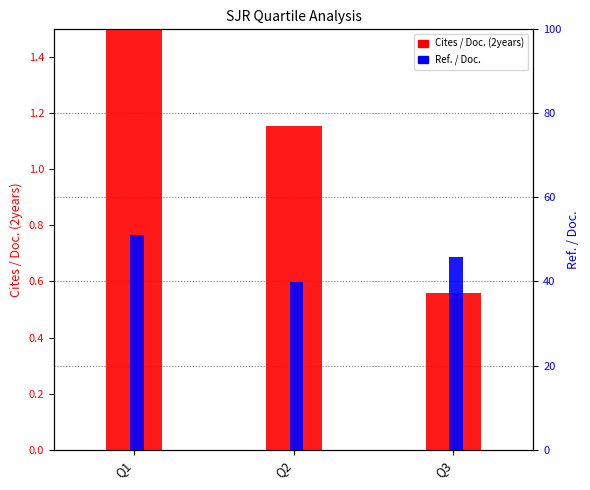

Reading right to left, extract all data points from this chart.

Cites / Doc. (2years): 0.6	1.2	2.5
Ref. / Doc.: 45.9	39.9	51.1